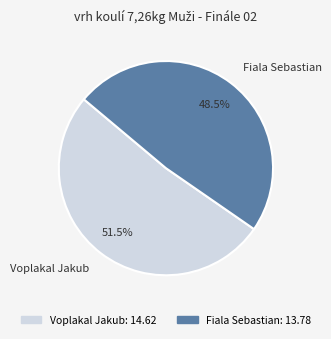

Rank the categories by value from lowest to highest.

Fiala Sebastian, Voplakal Jakub